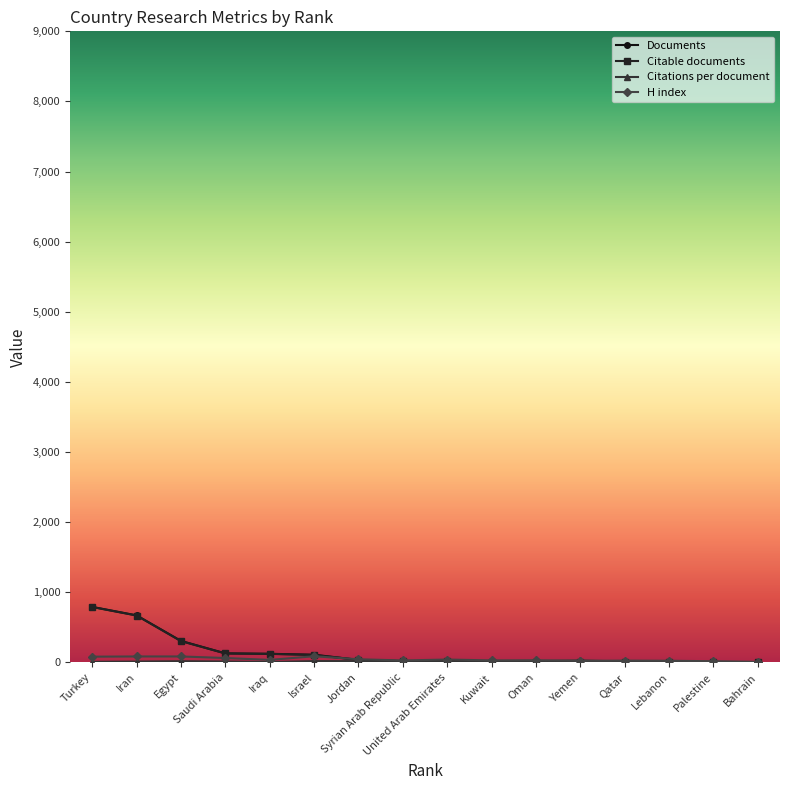

Which series has the largest range (max minus min)?

Documents